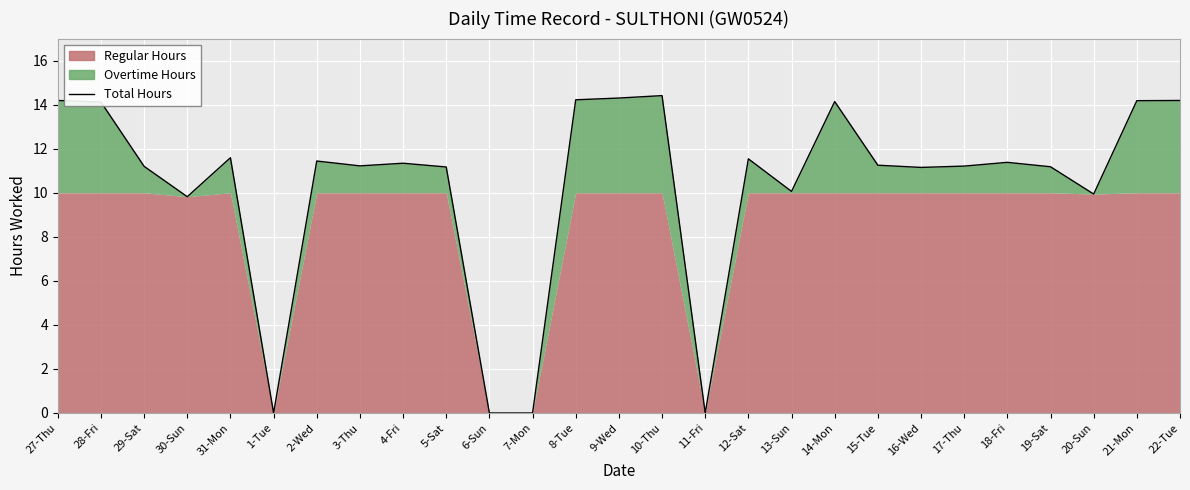

What is the average value?

10.3